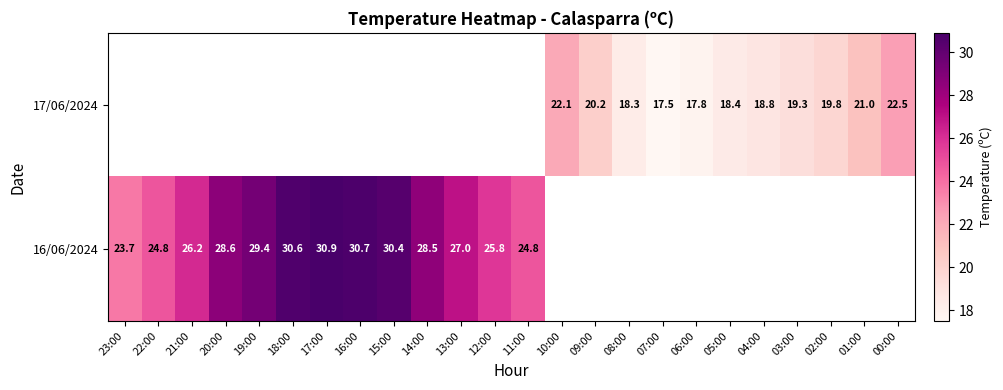

The 16/06/2024 series shows 43.4 at 17:00. True or false?

False